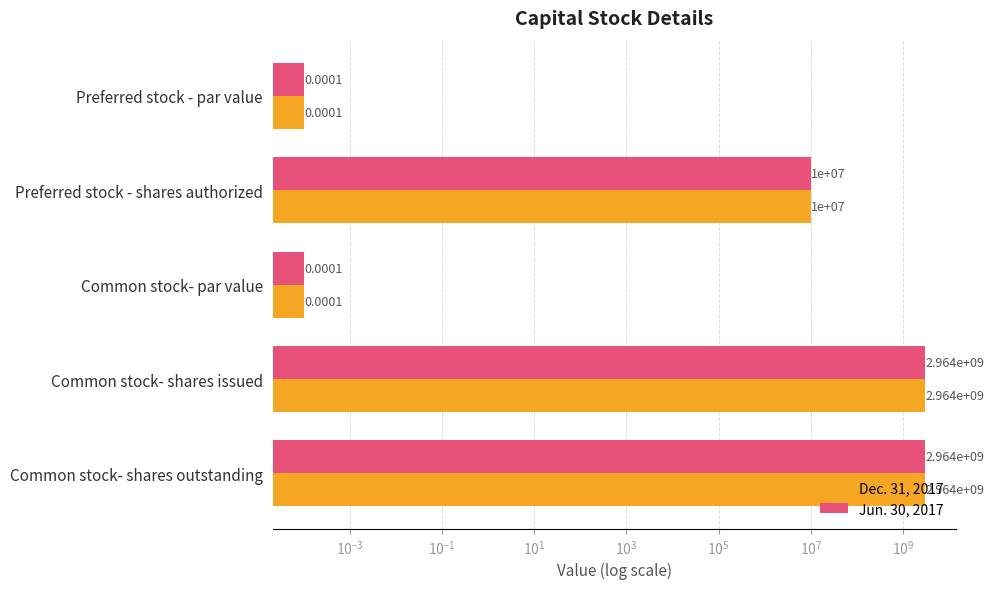

Which series has the largest total across all categories?

Dec. 31, 2017